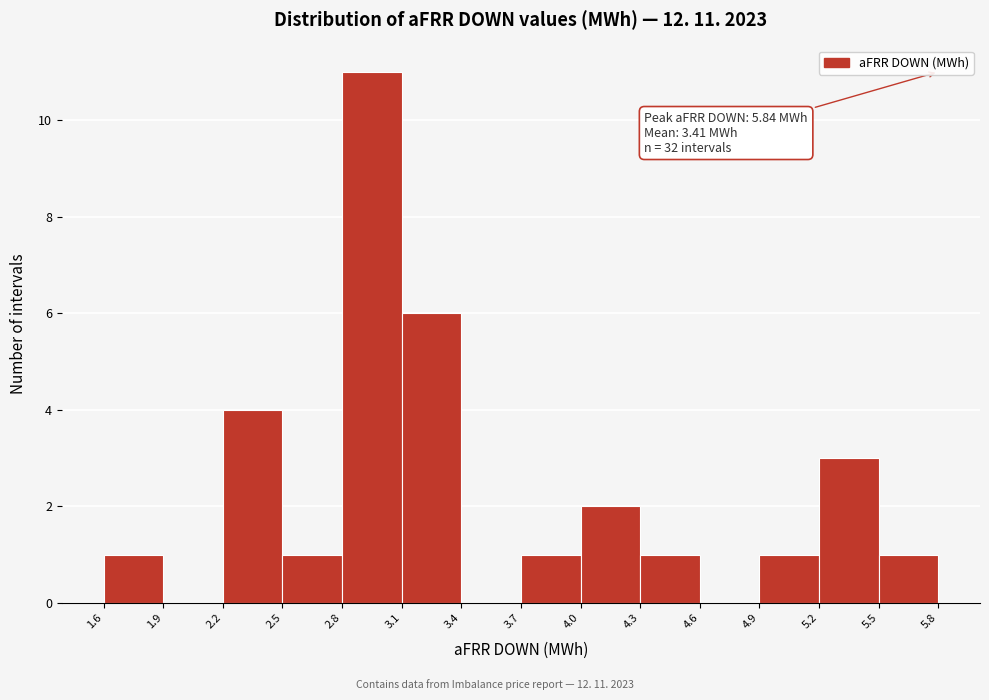

Which range on the x-axis has the tallest bar?

2.8 to 3.1